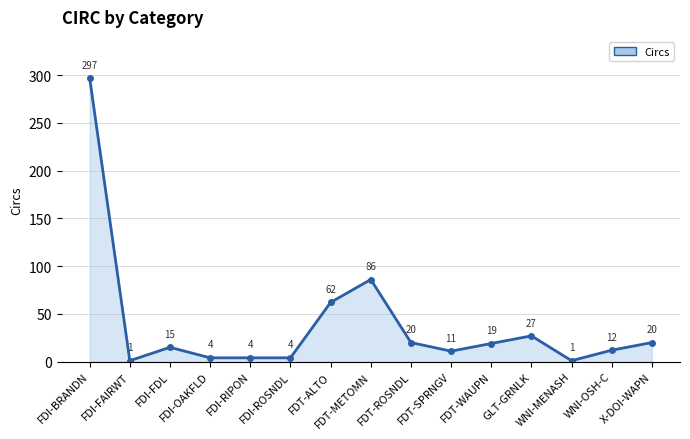

What is the sum of the values at WNI-MENASH and FDI-FDL?

16